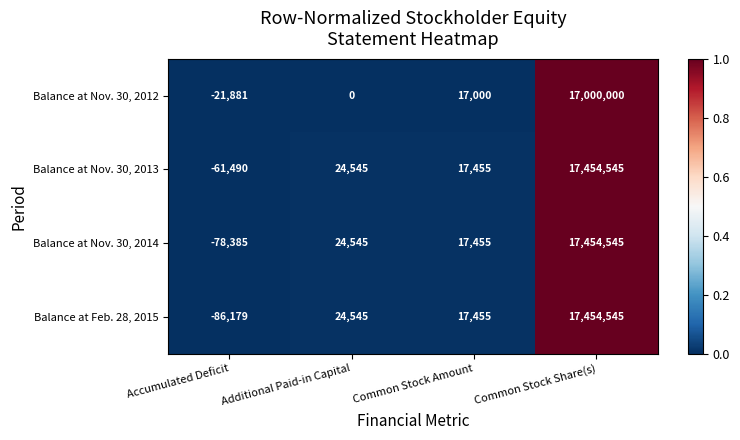

Reading left to right, what are all the values shown in this chart?

Balance at Nov. 30, 2012: -21881	0	17000	17000000
Balance at Nov. 30, 2013: -61490	24545	17455	17454545
Balance at Nov. 30, 2014: -78385	24545	17455	17454545
Balance at Feb. 28, 2015: -86179	24545	17455	17454545